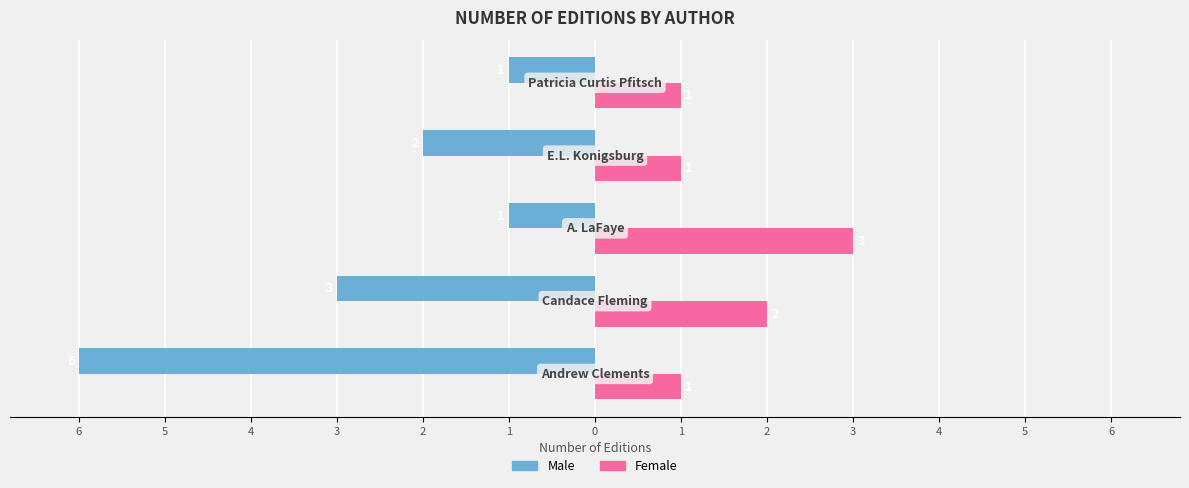

What is the sum of all Male values?

-13